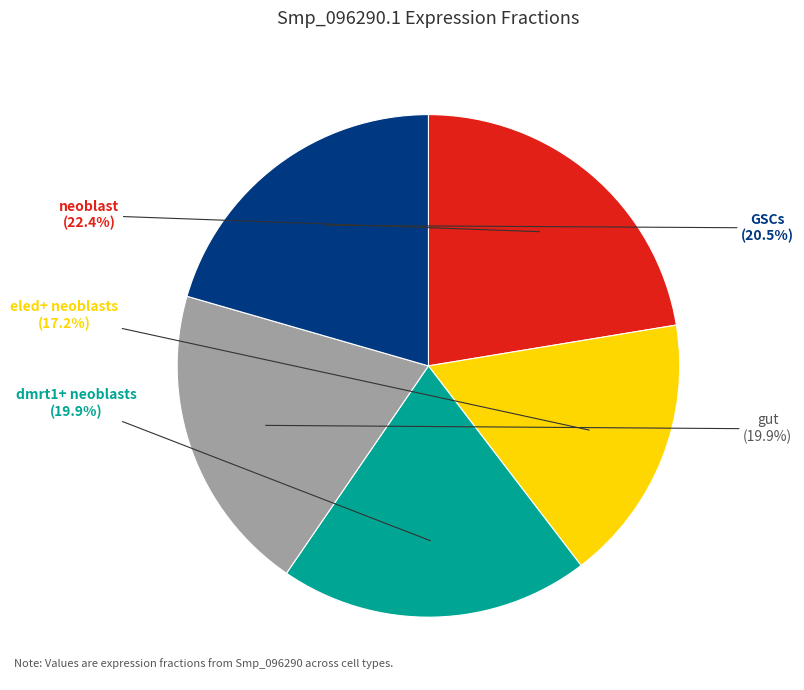

Is there a majority slice in this chart?

No